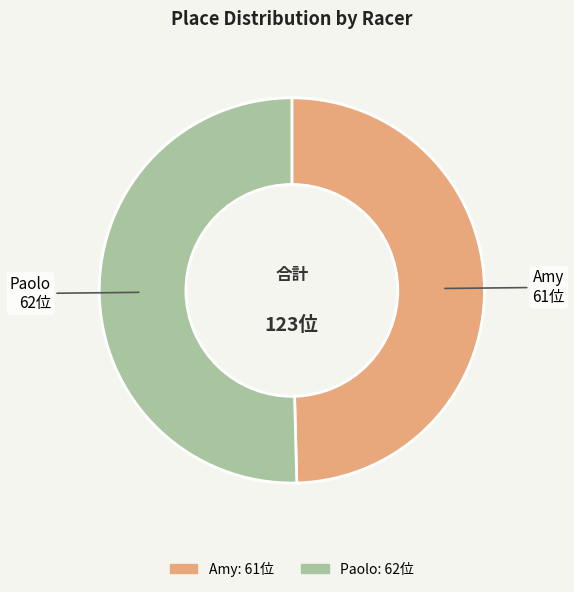

Which category accounts for the majority?

Paolo